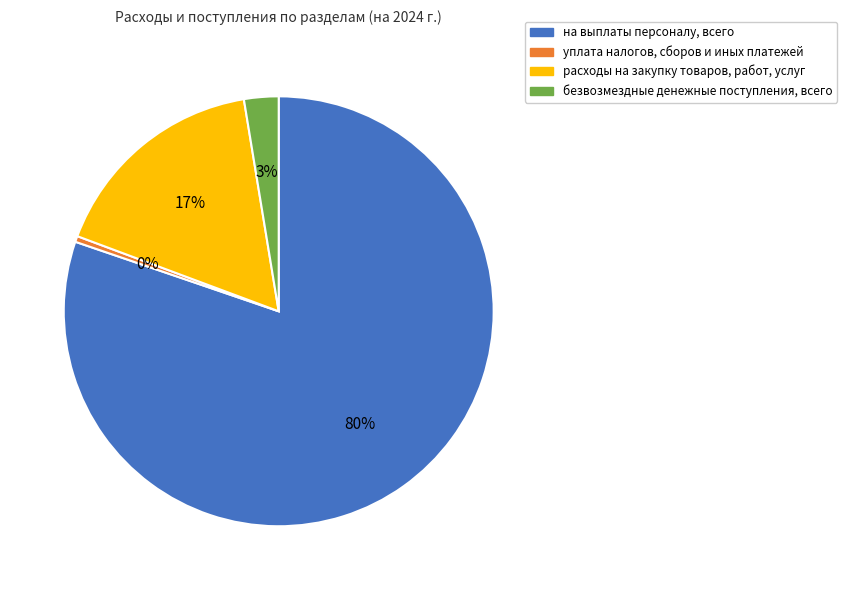

What is the ratio of the value at на выплаты персоналу, всего to the value at уплата налогов, сборов и иных платежей?

182.0